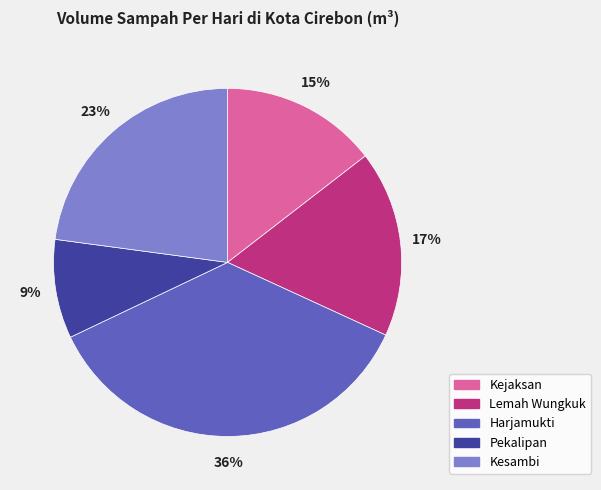

Is Harjamukti the majority of the pie?

No